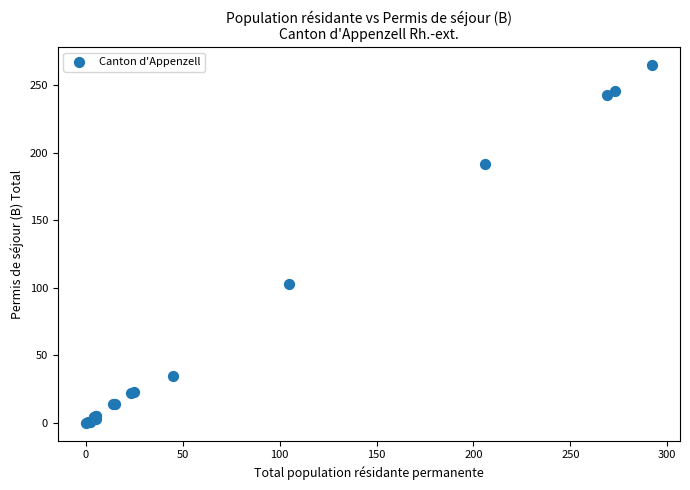

What Y value in the scatter plot is closest to 132?

103